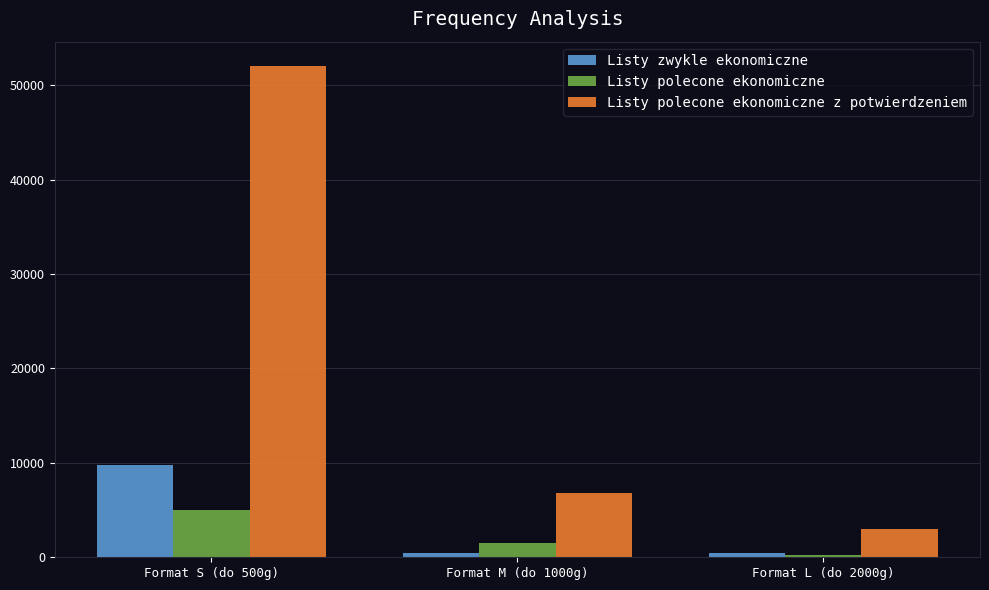

What is the average value of the Listy polecone ekonomiczne z potwierdzeniem series?

20600